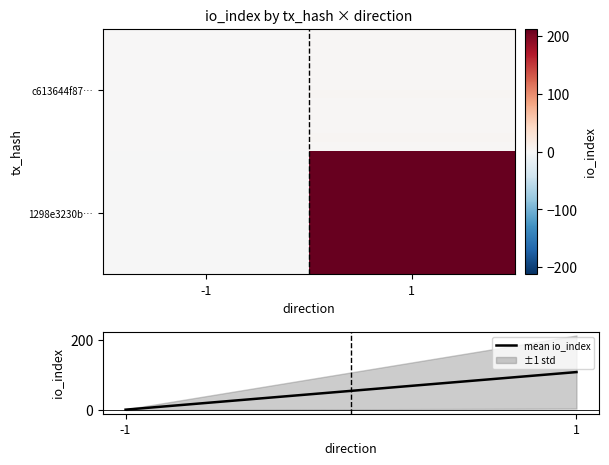

What is the maximum value shown in the chart?

212.5